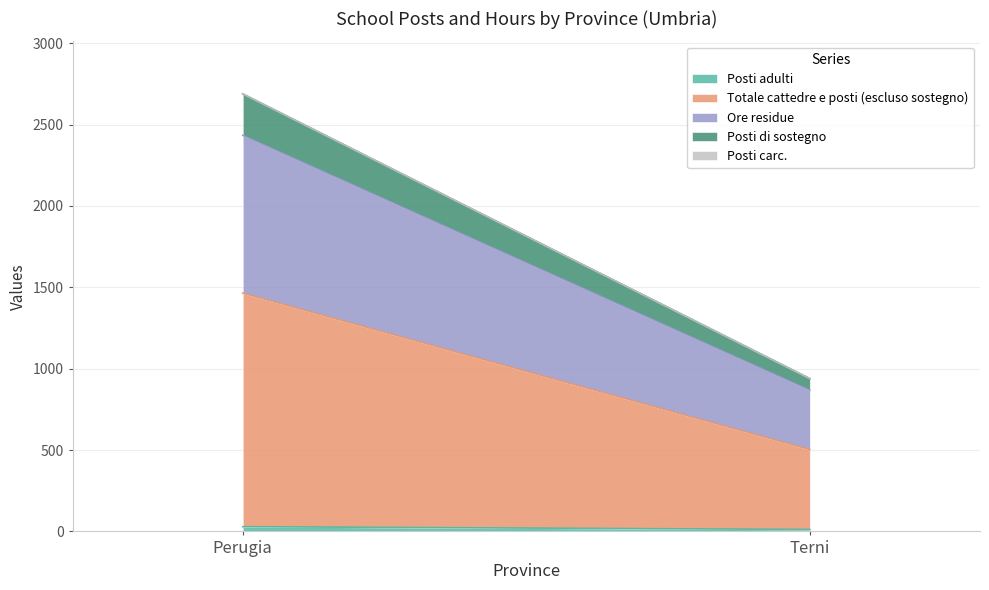

What value does the Ore residue series have at Terni, to the nearest 10?

360